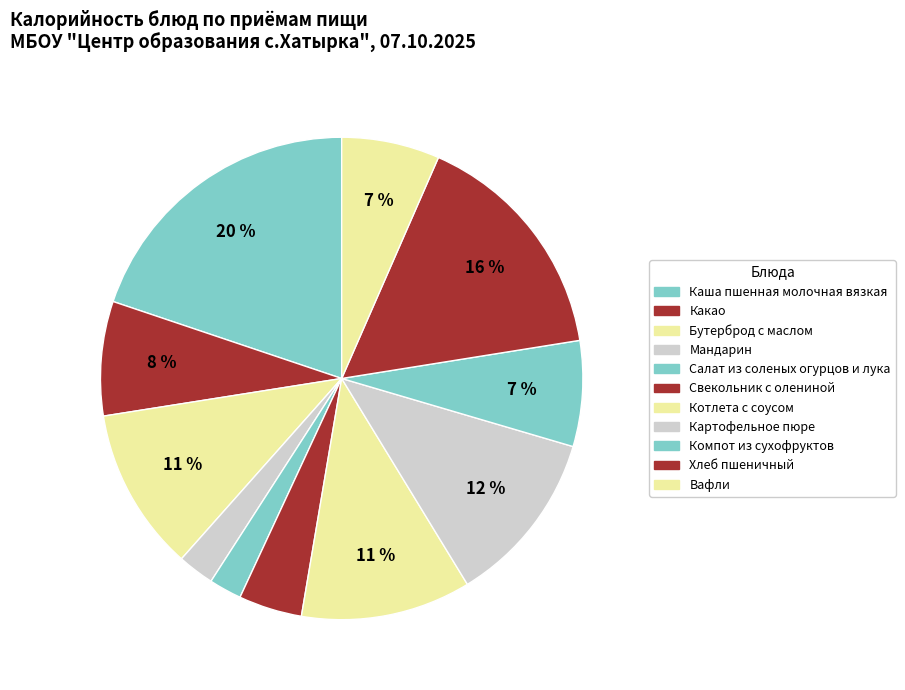

True or false: Мандарин accounts for 16% of the total.

False